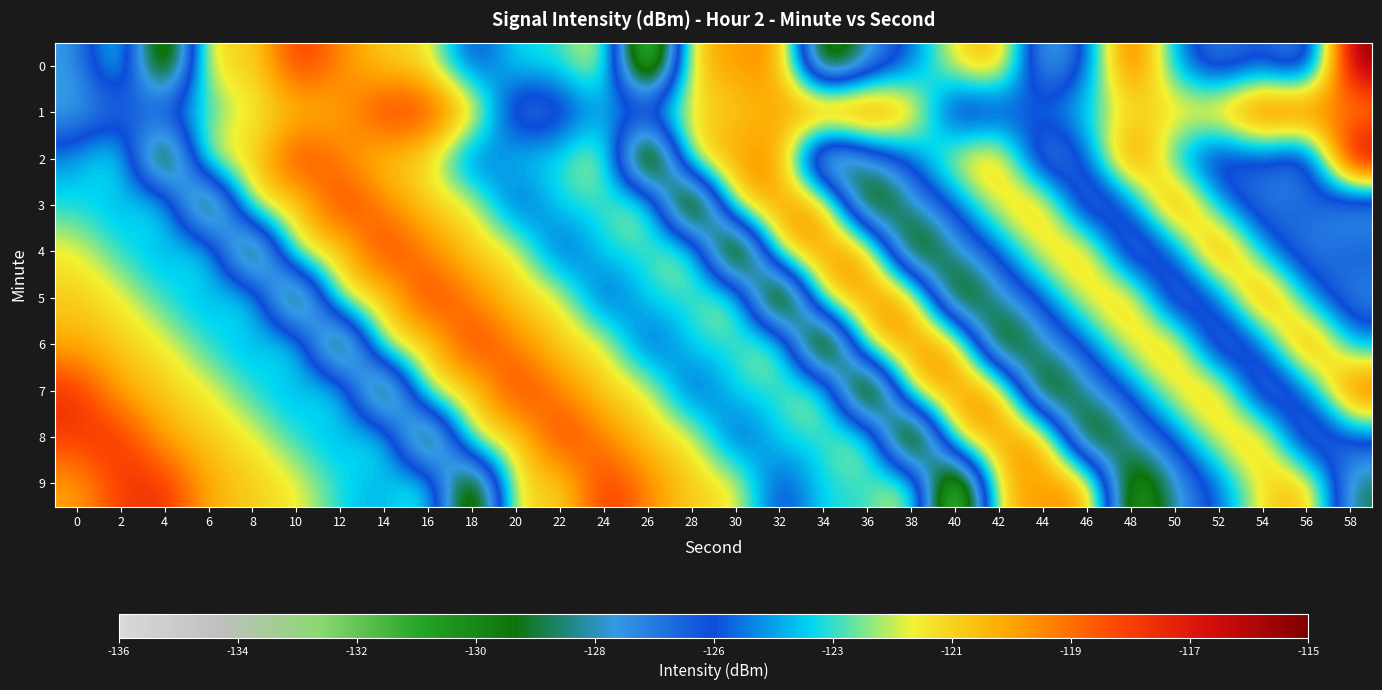

Reading left to right, transcribe all the data shown in this chart.

0: 0=-127.4	2=-122.3	4=-133.2	6=-120.6	8=-121.9	10=-117.6	12=-119.7	14=-121.3	16=-121.5	18=-126.4	20=-123.3	22=-123.7	24=-121.0	26=-135.7	28=-120.3	30=-120.3	32=-119.3	34=-132.1	36=-127.4	38=-125.3	40=-121.5	42=-120.0	44=-128.6	46=-125.5	48=-117.9	50=-124.6	52=-127.2	54=-125.5	56=-128.2	58=-115.0
1: 0=-127.6	2=-126.6	4=-124.6	6=-123.6	8=-121.8	10=-121.1	12=-120.5	14=-117.7	16=-118.0	18=-120.3	20=-127.6	22=-126.6	24=-124.6	26=-123.6	28=-121.8	30=-121.1	32=-120.5	34=-117.7	36=-118.0	38=-120.3	40=-127.6	42=-126.6	44=-124.6	46=-123.6	48=-121.8	50=-121.1	52=-120.5	54=-117.7	56=-118.0	58=-120.3
2: 0=-124.6	2=-122.3	4=-133.2	6=-120.6	8=-121.9	10=-117.6	12=-119.7	14=-121.3	16=-121.5	18=-126.4	20=-123.3	22=-123.7	24=-121.0	26=-135.7	28=-120.3	30=-120.3	32=-119.3	34=-132.1	36=-127.4	38=-125.3	40=-121.5	42=-120.0	44=-128.6	46=-125.5	48=-117.9	50=-124.6	52=-127.2	54=-125.5	56=-128.2	58=-115.0
3: 0=-123.6	2=-124.6	4=-122.3	6=-133.2	8=-120.6	10=-121.9	12=-117.6	14=-119.7	16=-121.3	18=-121.5	20=-126.4	22=-123.3	24=-123.7	26=-121.0	28=-135.7	30=-120.3	32=-120.3	34=-119.3	36=-132.1	38=-127.4	40=-125.3	42=-121.5	44=-120.0	46=-128.6	48=-125.5	50=-117.9	52=-124.6	54=-127.2	56=-125.5	58=-128.2
4: 0=-121.8	2=-123.6	4=-124.6	6=-122.3	8=-133.2	10=-120.6	12=-121.9	14=-117.6	16=-119.7	18=-121.3	20=-121.5	22=-126.4	24=-123.3	26=-123.7	28=-121.0	30=-135.7	32=-120.3	34=-120.3	36=-119.3	38=-132.1	40=-127.4	42=-125.3	44=-121.5	46=-120.0	48=-128.6	50=-125.5	52=-117.9	54=-124.6	56=-127.2	58=-125.5
5: 0=-121.1	2=-121.8	4=-123.6	6=-124.6	8=-122.3	10=-133.2	12=-120.6	14=-121.9	16=-117.6	18=-119.7	20=-121.3	22=-121.5	24=-126.4	26=-123.3	28=-123.7	30=-121.0	32=-135.7	34=-120.3	36=-120.3	38=-119.3	40=-132.1	42=-127.4	44=-125.3	46=-121.5	48=-120.0	50=-128.6	52=-125.5	54=-117.9	56=-124.6	58=-127.2
6: 0=-120.5	2=-121.1	4=-121.8	6=-123.6	8=-124.6	10=-122.3	12=-133.2	14=-120.6	16=-121.9	18=-117.6	20=-119.7	22=-121.3	24=-121.5	26=-126.4	28=-123.3	30=-123.7	32=-121.0	34=-135.7	36=-120.3	38=-120.3	40=-119.3	42=-132.1	44=-127.4	46=-125.3	48=-121.5	50=-120.0	52=-128.6	54=-125.5	56=-117.9	58=-124.6
7: 0=-117.7	2=-120.5	4=-121.1	6=-121.8	8=-123.6	10=-124.6	12=-122.3	14=-133.2	16=-120.6	18=-121.9	20=-117.6	22=-119.7	24=-121.3	26=-121.5	28=-126.4	30=-123.3	32=-123.7	34=-121.0	36=-135.7	38=-120.3	40=-120.3	42=-119.3	44=-132.1	46=-127.4	48=-125.3	50=-121.5	52=-120.0	54=-128.6	56=-125.5	58=-117.9
8: 0=-118.0	2=-117.7	4=-120.5	6=-121.1	8=-121.8	10=-123.6	12=-124.6	14=-122.3	16=-133.2	18=-120.6	20=-121.9	22=-117.6	24=-119.7	26=-121.3	28=-121.5	30=-126.4	32=-123.3	34=-123.7	36=-121.0	38=-135.7	40=-120.3	42=-120.3	44=-119.3	46=-132.1	48=-127.4	50=-125.3	52=-121.5	54=-120.0	56=-128.6	58=-125.5
9: 0=-120.3	2=-118.0	4=-117.7	6=-120.5	8=-121.1	10=-121.8	12=-123.6	14=-124.6	16=-122.3	18=-133.2	20=-120.6	22=-121.9	24=-117.6	26=-119.7	28=-121.3	30=-121.5	32=-126.4	34=-123.3	36=-123.7	38=-121.0	40=-135.7	42=-120.3	44=-120.3	46=-119.3	48=-132.1	50=-127.4	52=-125.3	54=-121.5	56=-120.0	58=-128.6